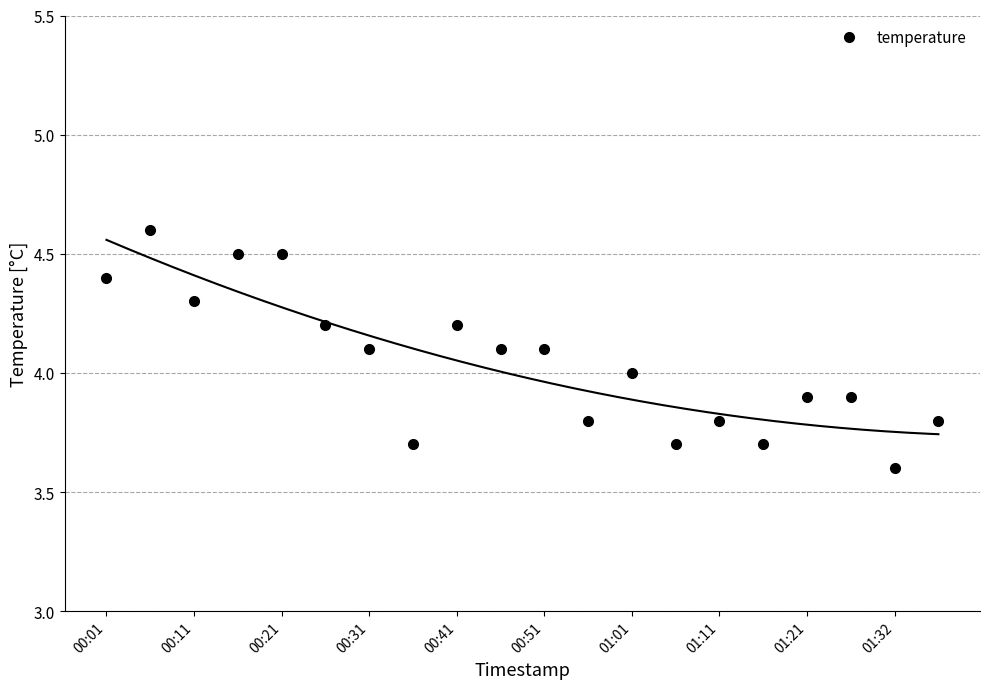

How many values are below 4?

9